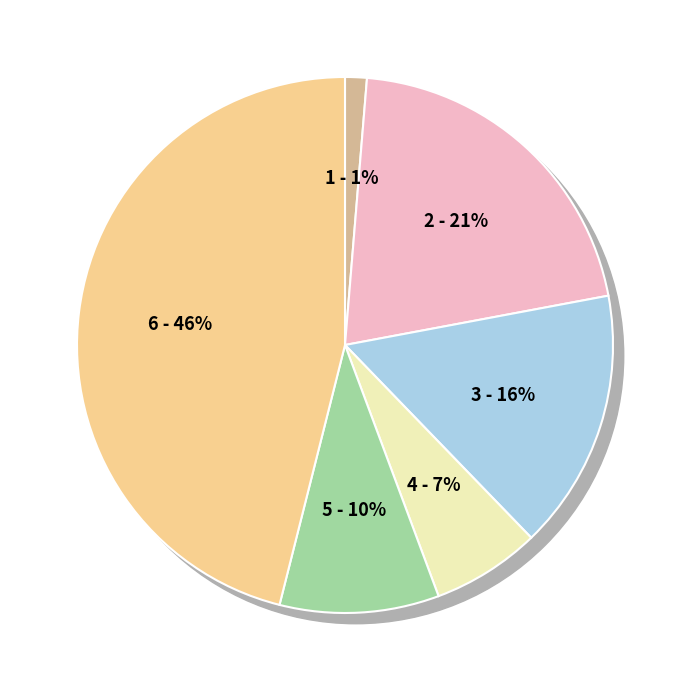

What percentage is the > 4 <= 5 Jahre slice, to the nearest percent?

10%